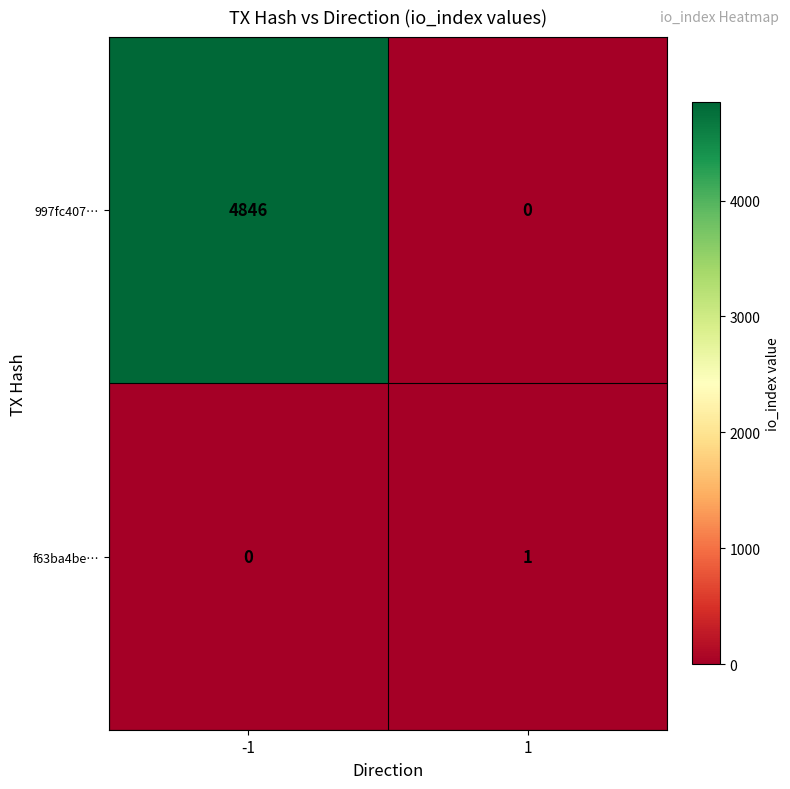

How many data points does each series have?

2